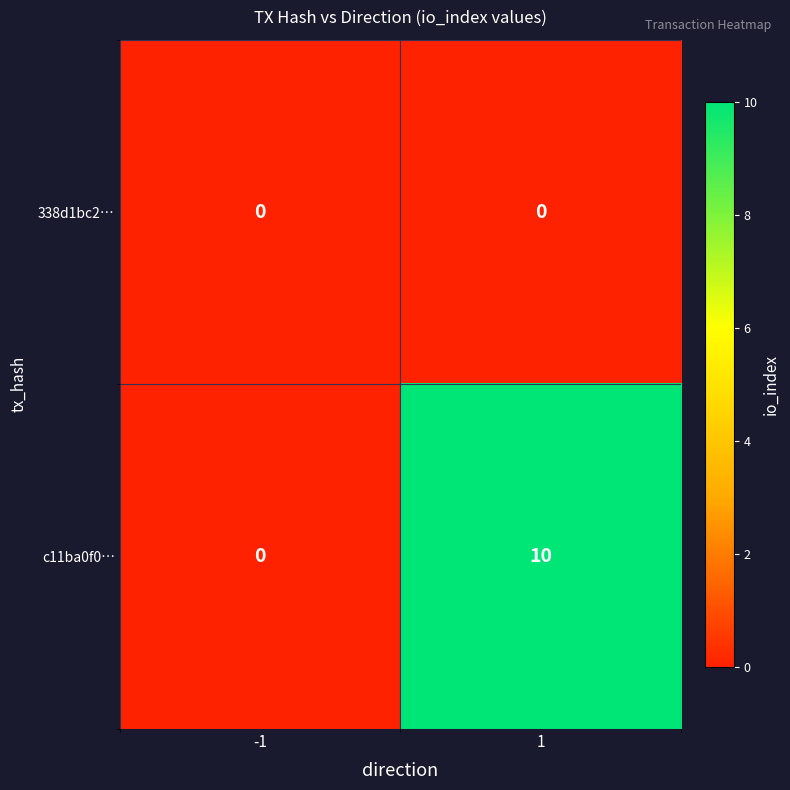

Which series has the largest total across all categories?

c11ba0f0…